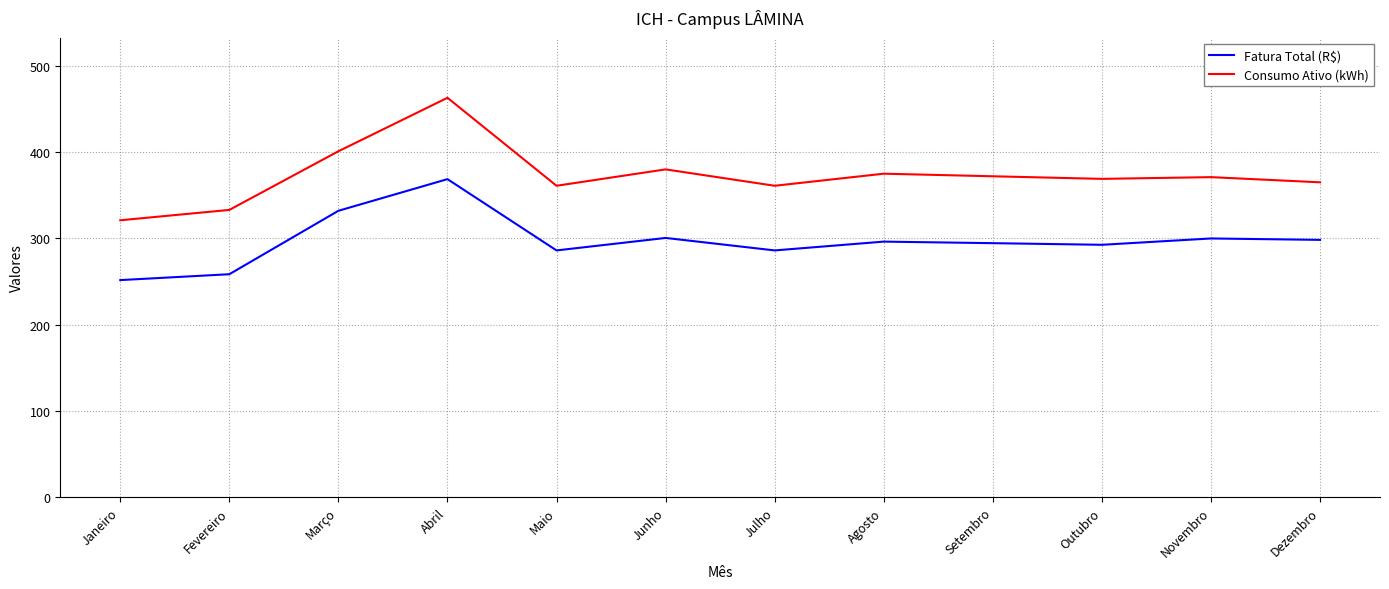

What is the difference between the maximum and minimum values in the Consumo Ativo (kWh) series?

142.0